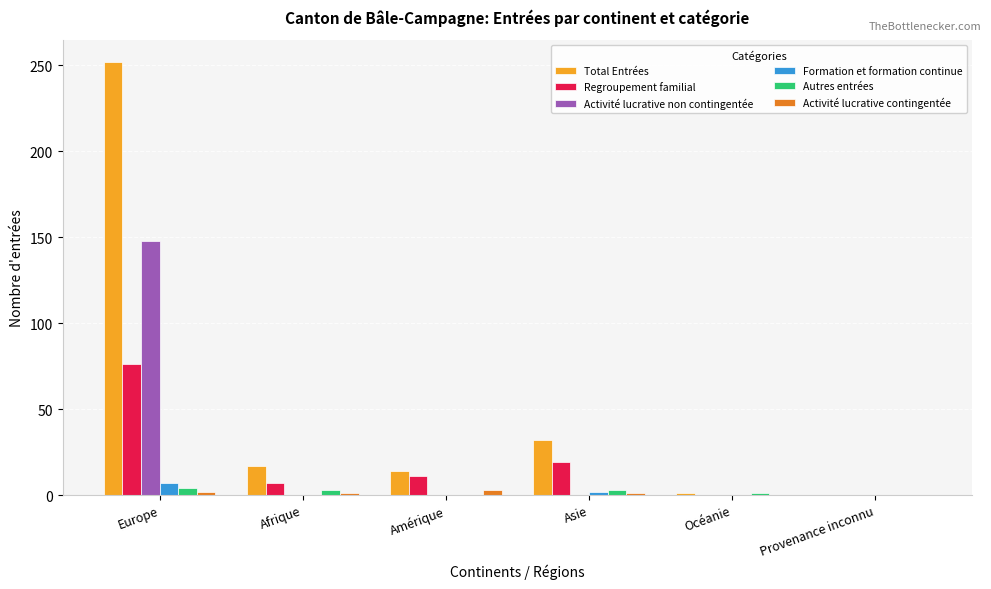

Between Amérique and Provenance inconnu, which series saw the biggest shift?

Total Entrées